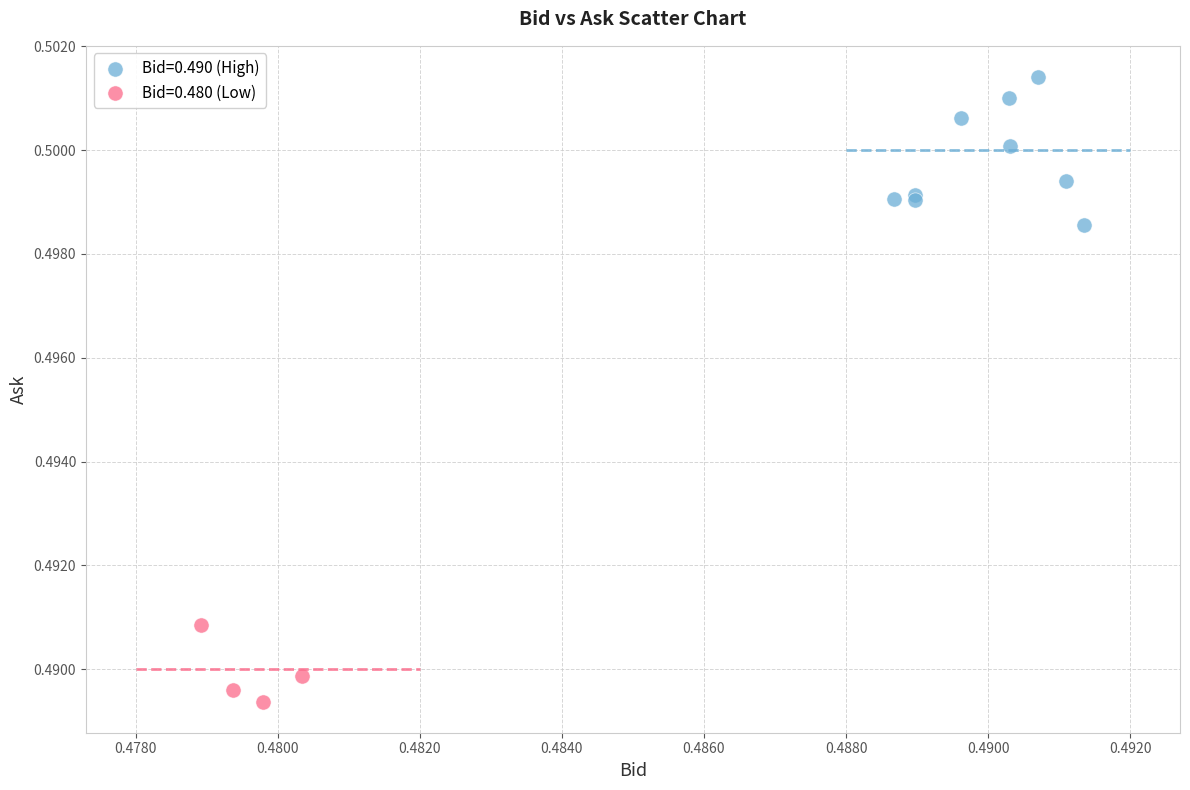

Which series contains the lowest Y value?

Bid=0.480 (Low)